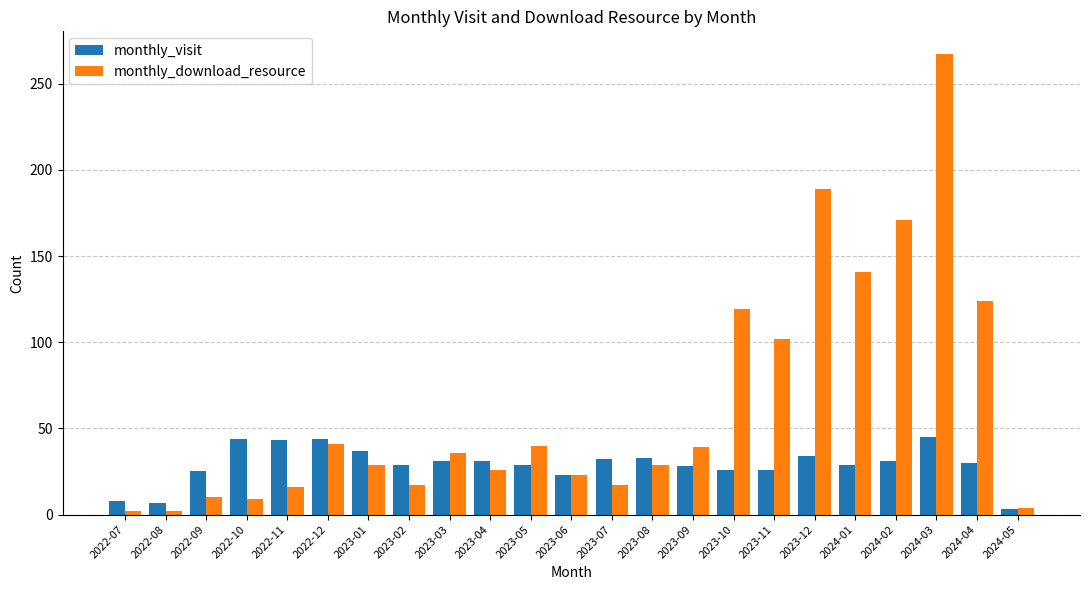

What is the sum of the monthly_download_resource values at 2024-03 and 2022-08?

269